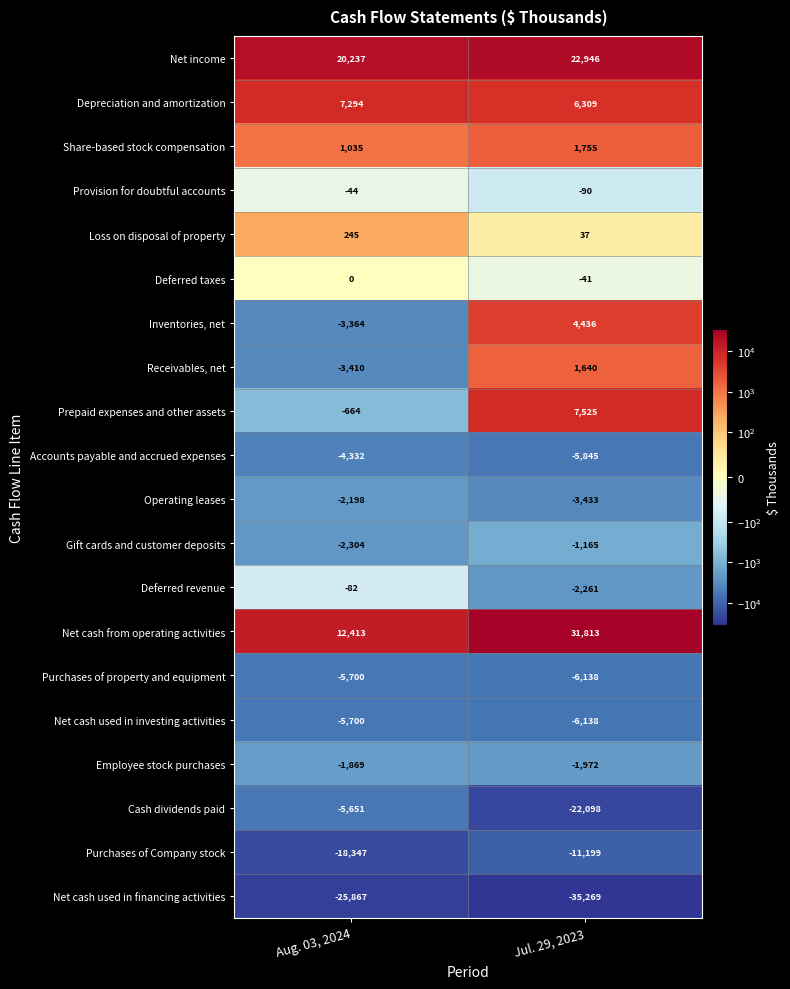

The Depreciation and amortization series shows 7294 at Aug. 03, 2024. True or false?

True